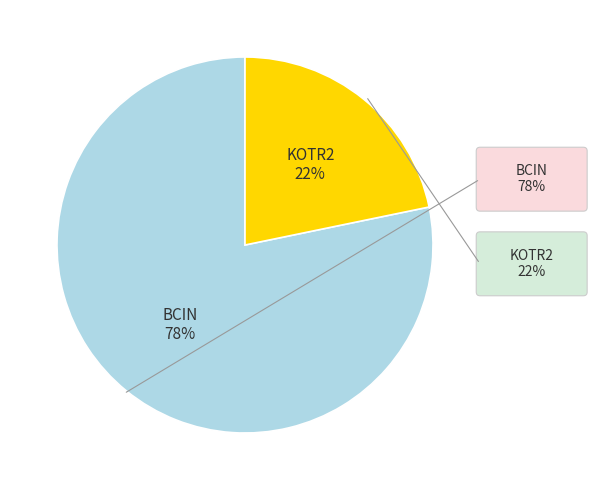

Is there any slice that represents more than half of the pie?

Yes